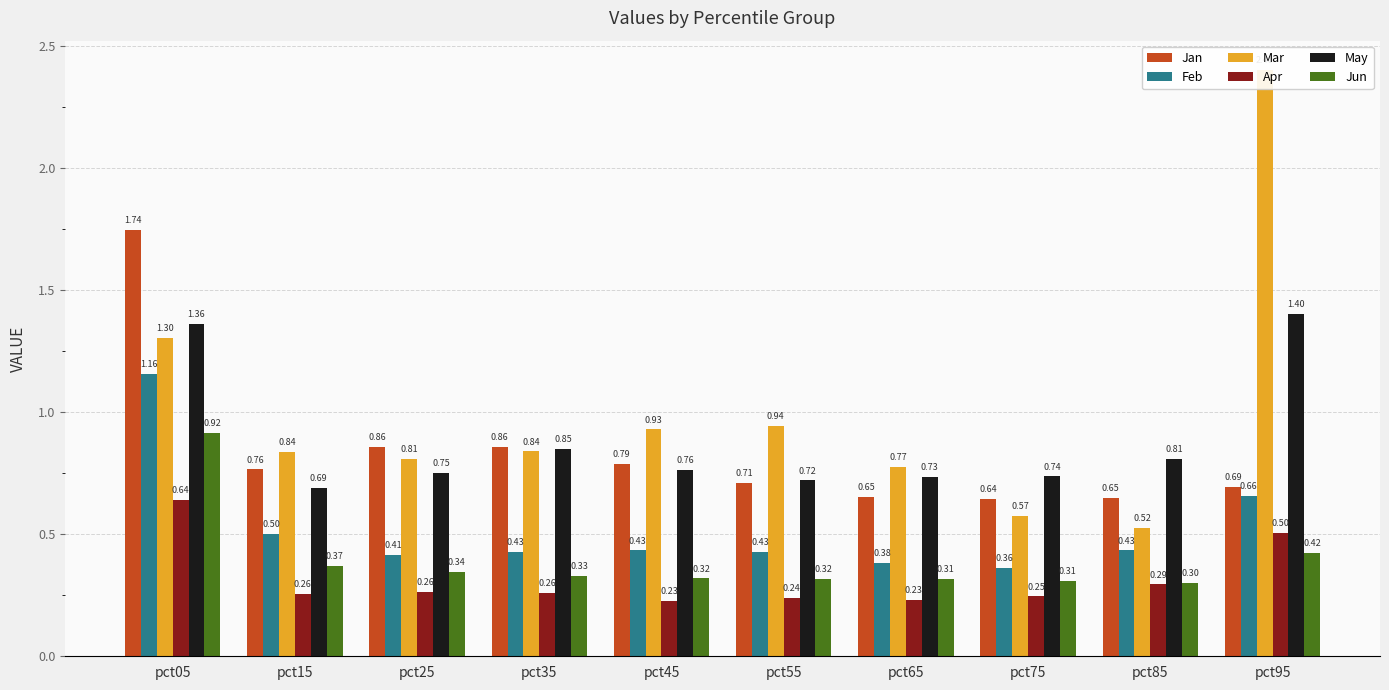

Rank the series by their maximum value, from lowest to highest.

Apr, Jun, Feb, May, Jan, Mar